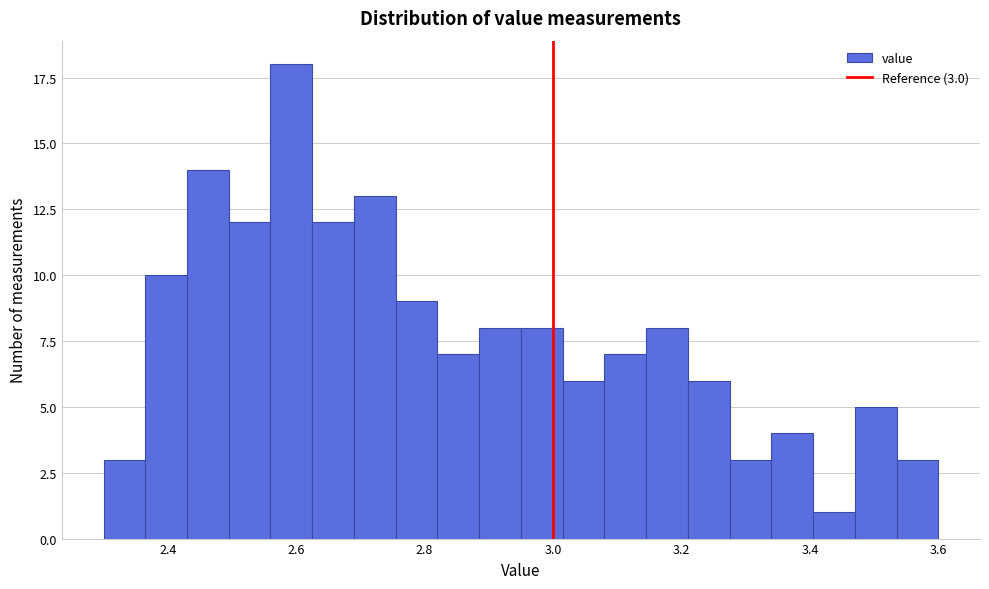

Read against the x-axis, roughly where is the centre of the tallest bar?

2.60